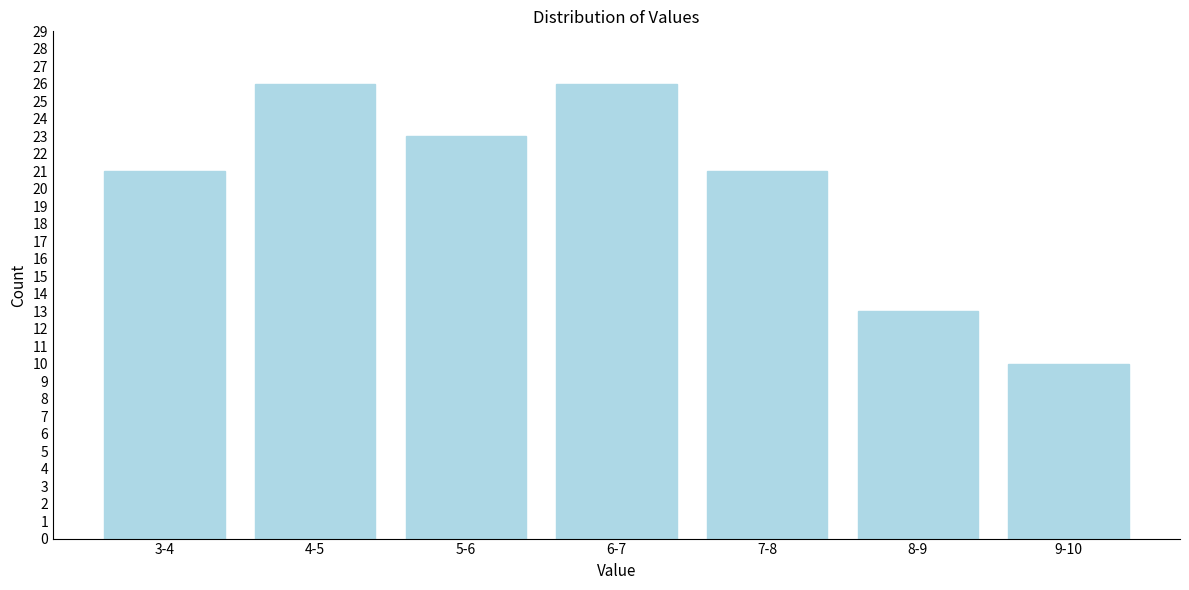

Reading left to right, extract all data points from this chart.

21	26	23	26	21	13	10